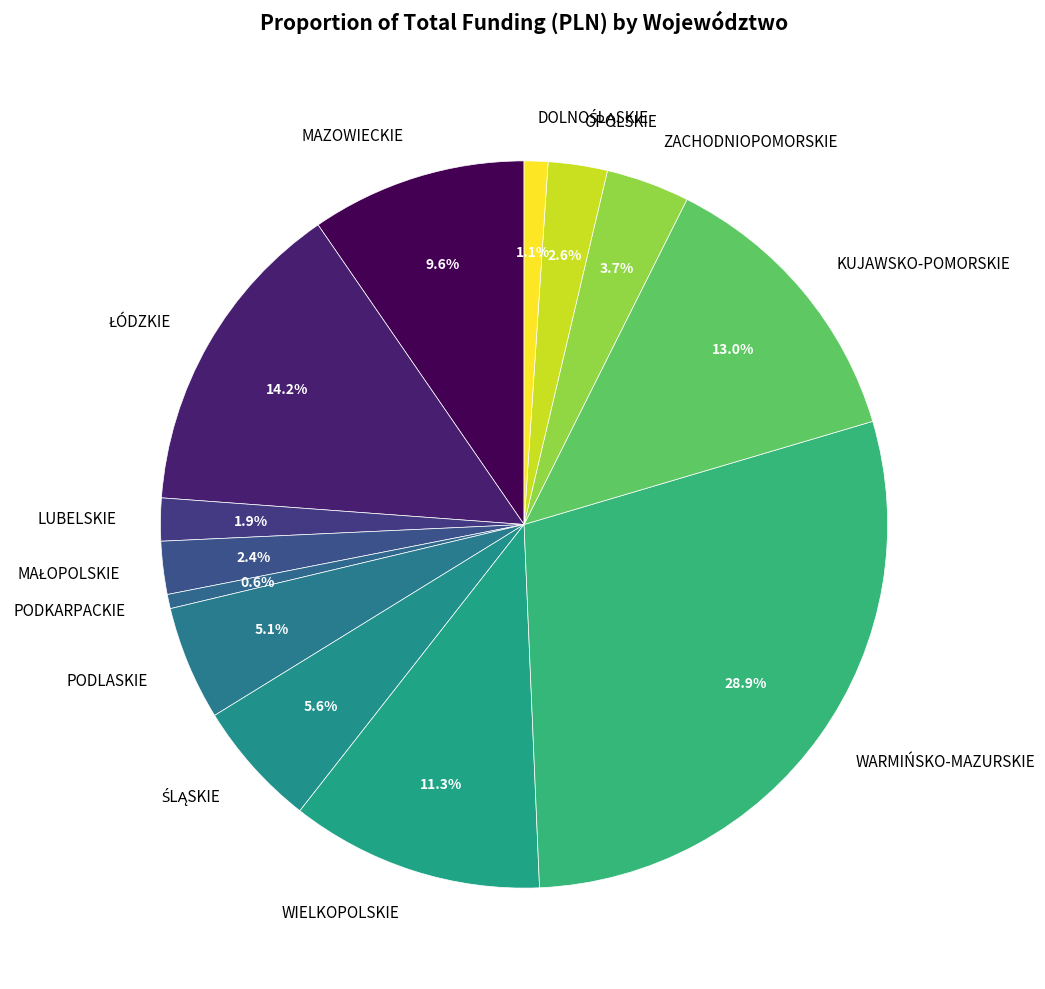

What is the ratio of the value at WARMIŃSKO-MAZURSKIE to the value at KUJAWSKO-POMORSKIE?

2.2